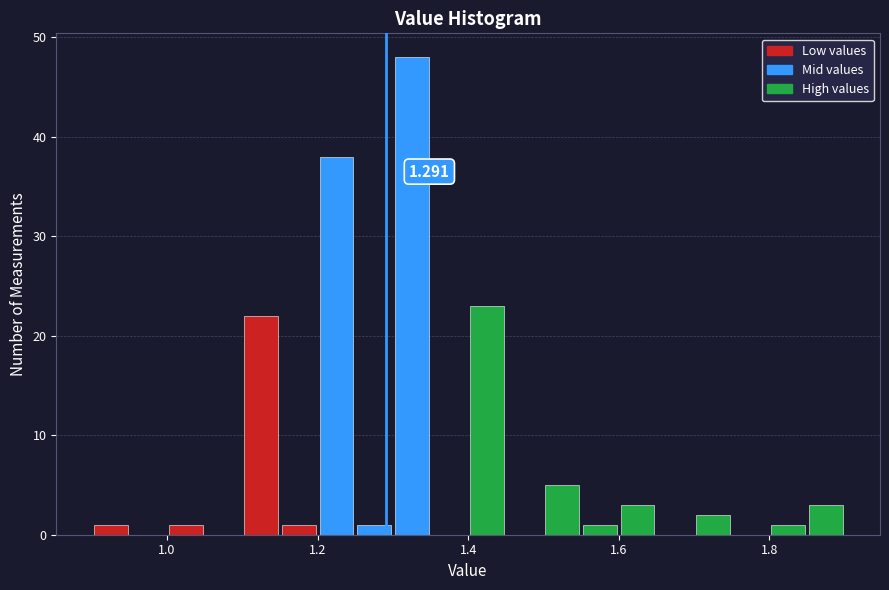

Read against the x-axis, roughly where is the centre of the tallest bar?

1.32